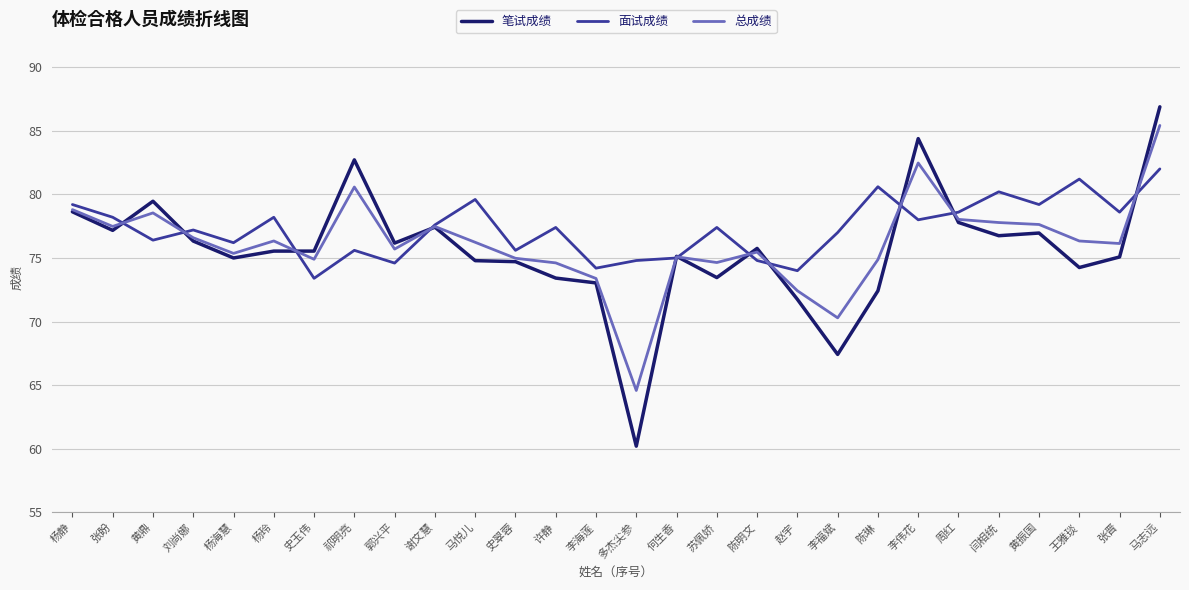

Which series has the widest spread of values?

笔试成绩